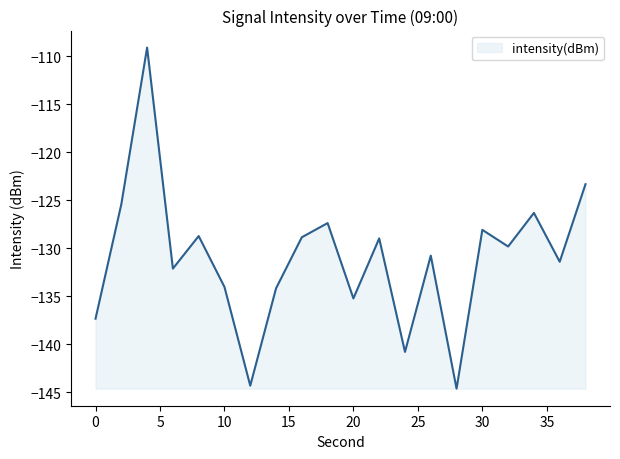

What is the smallest value displayed?

-144.6